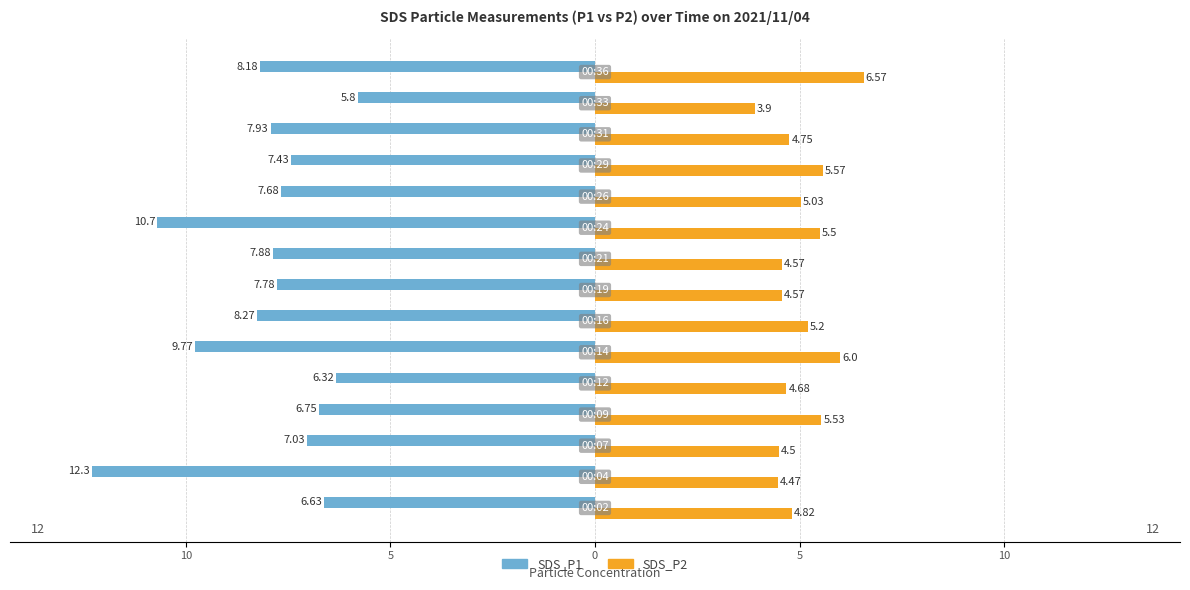

What are all the series names shown in the legend?

SDS_P1, SDS_P2